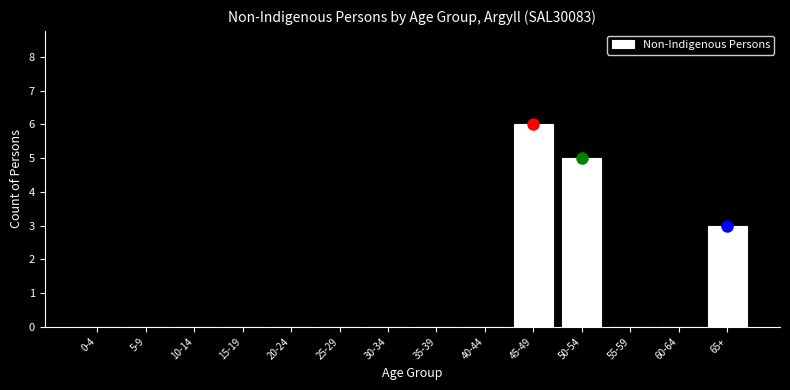

Reading left to right, list all the values displayed in this chart.

0-4=0	5-9=0	10-14=0	15-19=0	20-24=0	25-29=0	30-34=0	35-39=0	40-44=0	45-49=6	50-54=5	55-59=0	60-64=0	65+=3